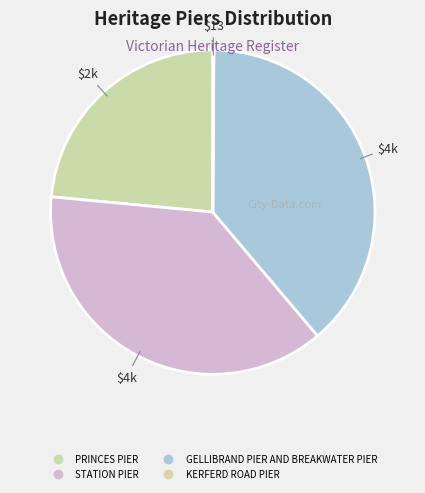

Count the number of slices in the pie.

4